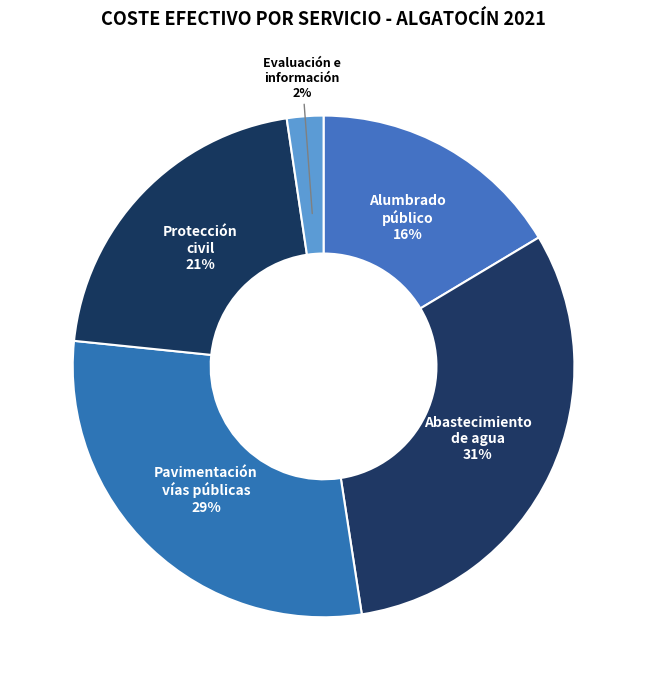

How many segments does this pie chart have?

5